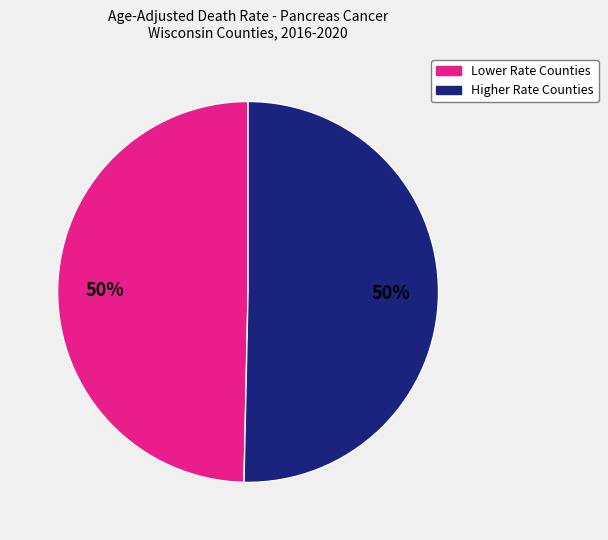

To the nearest percent, what is the average slice percentage?

50%